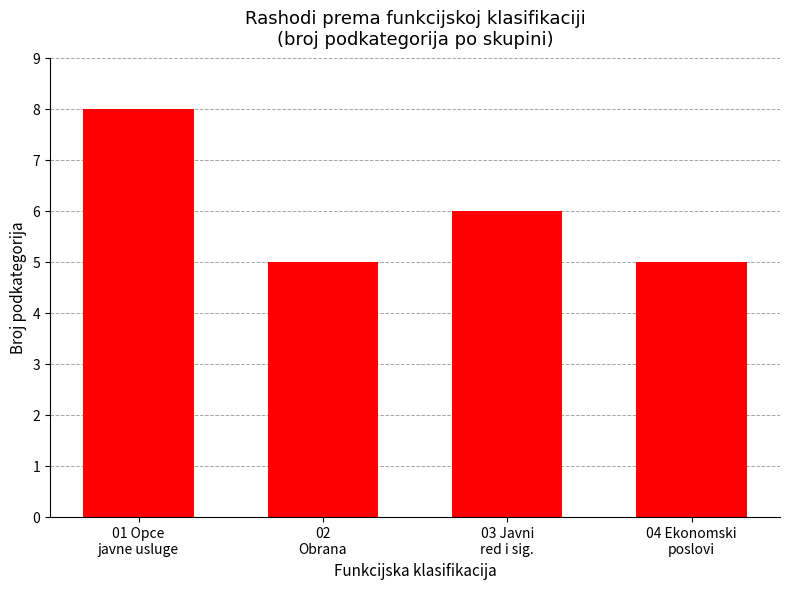

What value does the data have at 01 Opce
javne usluge?

8